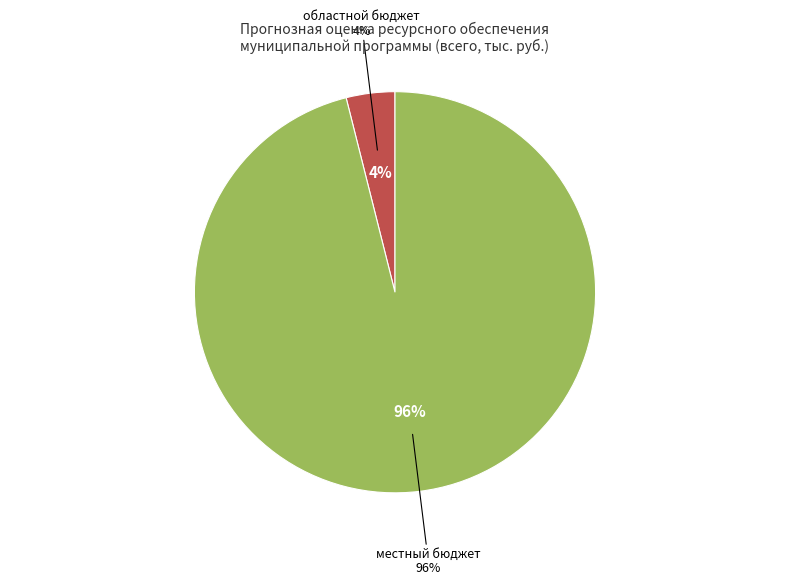

Combined, what portion of the pie is иные источники and областной бюджет?

3.9%